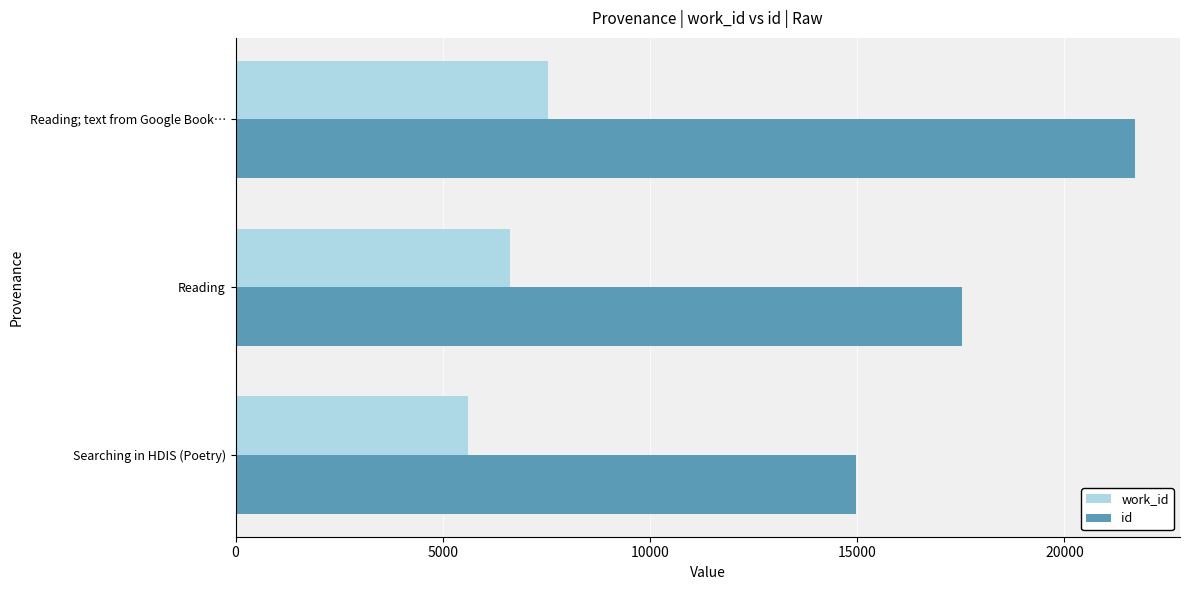

What is the difference between the maximum and minimum values in the id series?

6726